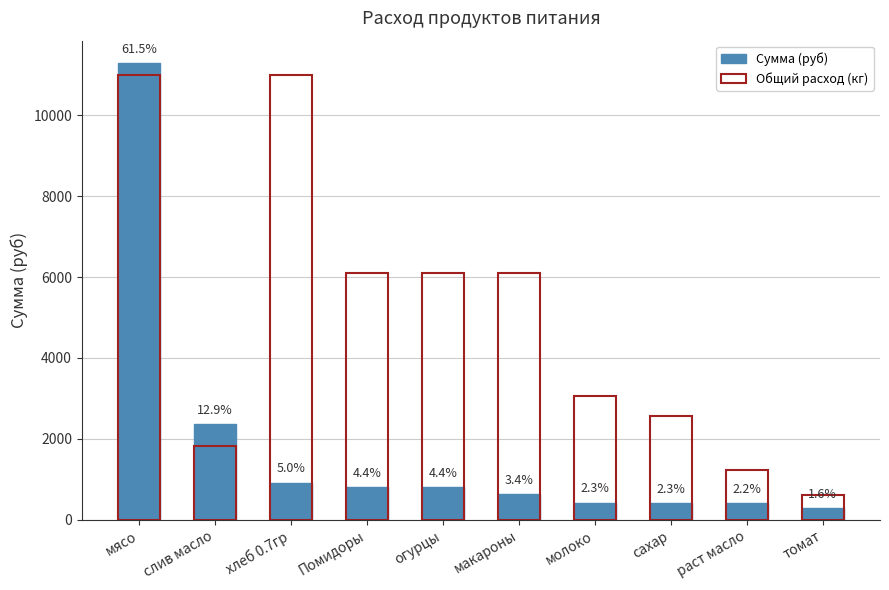

At which label does Сумма (руб) reach its minimum?

томат